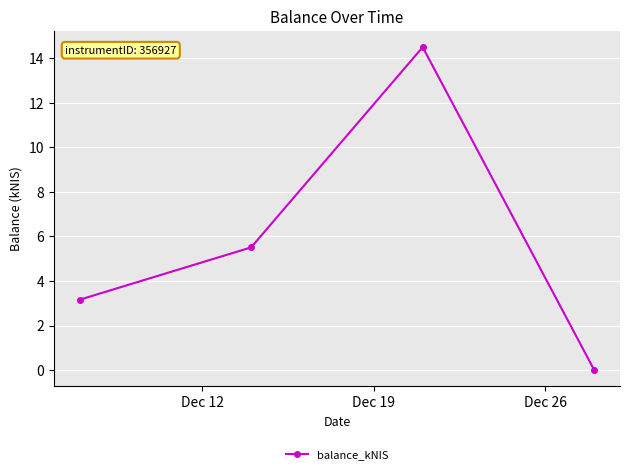

What is the value of the 3rd point from the left?

14.5